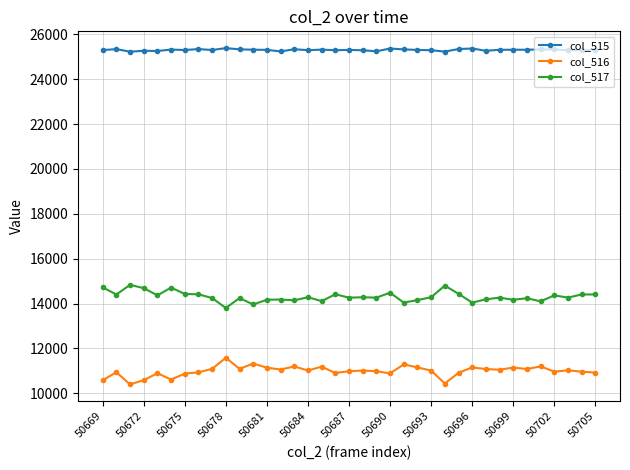

True or false: col_517 has more than 0 points higher than both neighbors.

True